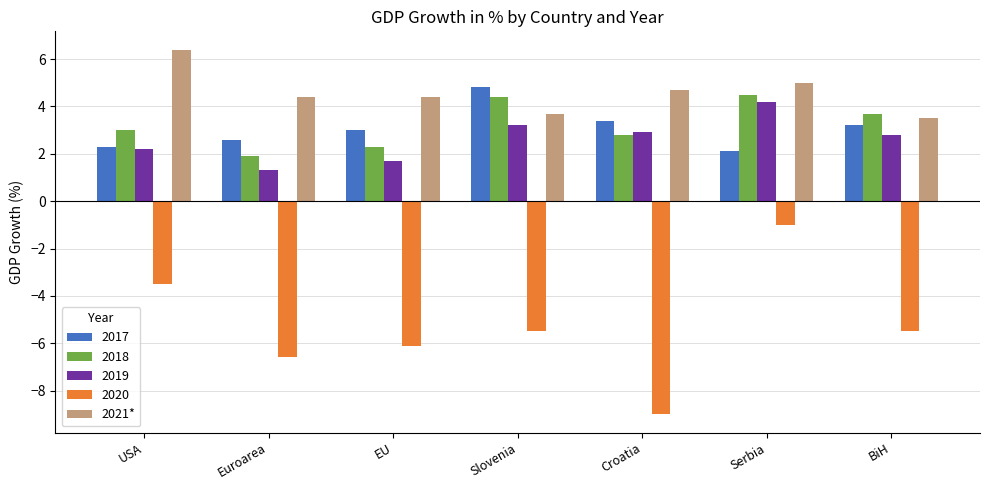

What position from the right is BiH?

1